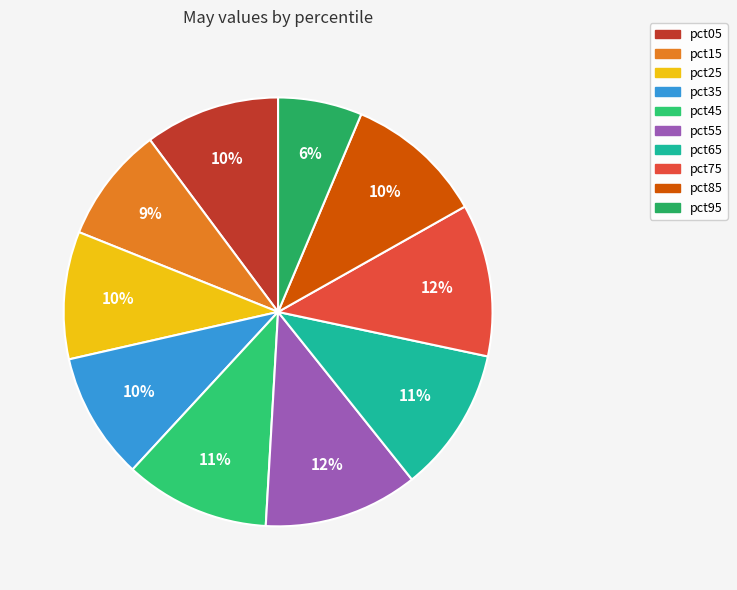

How many slices are in this pie chart?

10